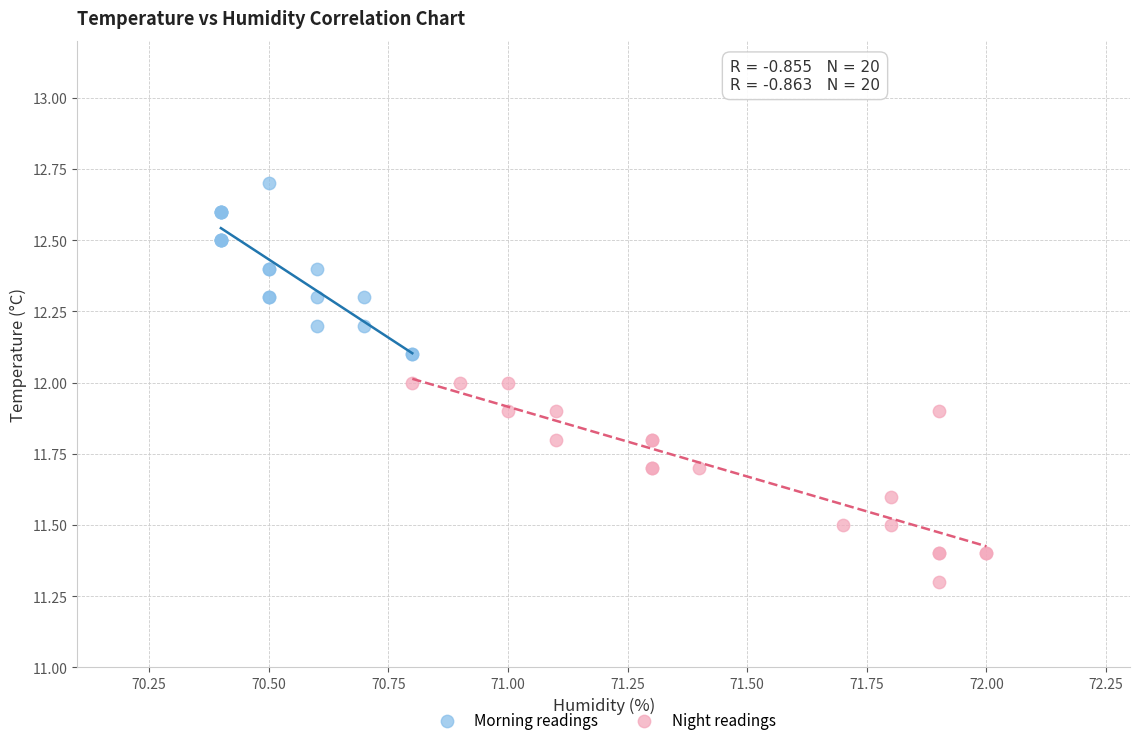

What are all the series names shown in the legend?

Morning readings, Night readings